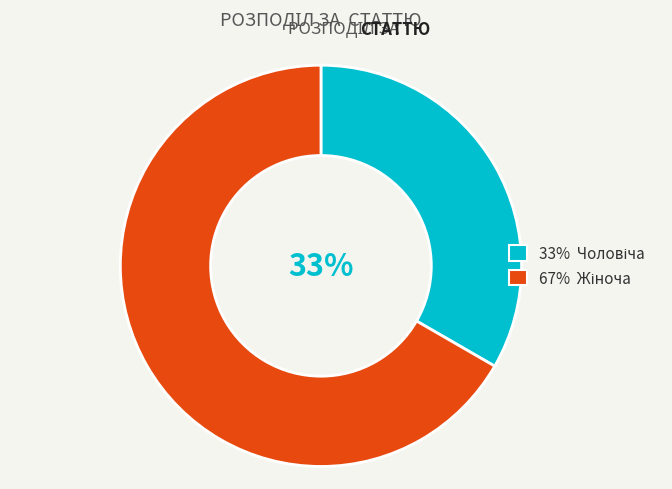

Is there a majority slice in this chart?

Yes